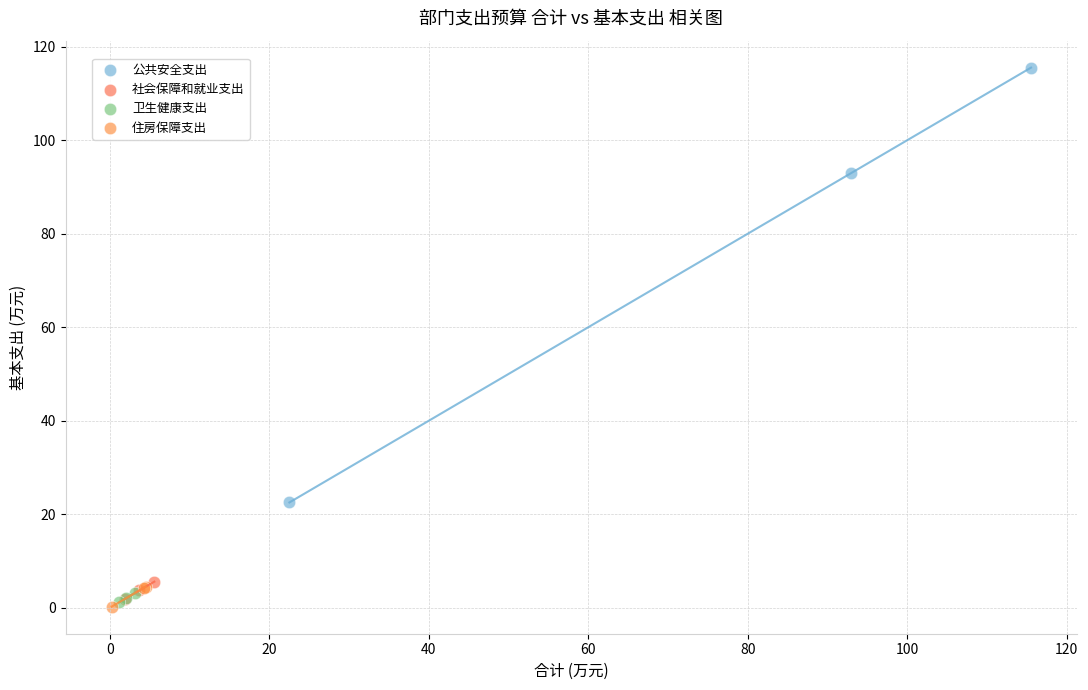

Which series has the largest Y range (max minus min)?

公共安全支出